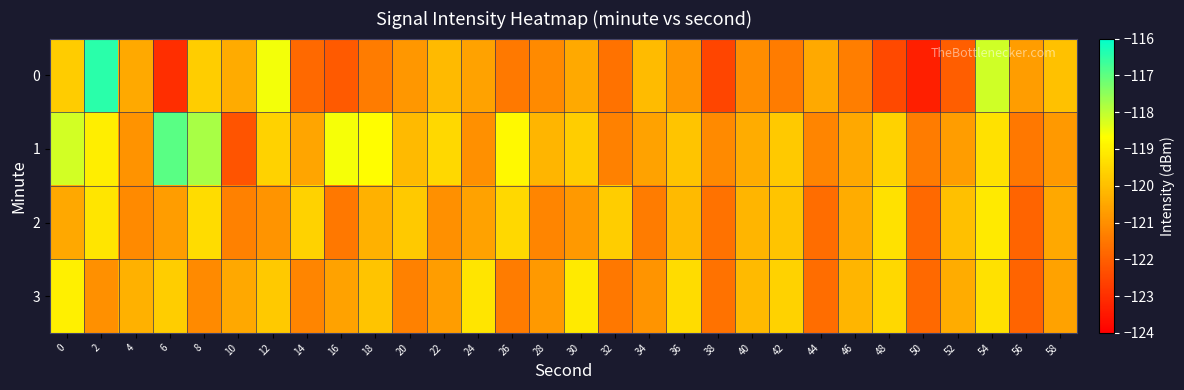

Reading right to left, what are all the values shown in this chart?

0: 58=-119.9	56=-120.7	54=-118.2	52=-122.0	50=-123.3	48=-122.5	46=-121.4	44=-120.4	42=-121.4	40=-121.1	38=-122.5	36=-120.8	34=-120.1	32=-121.6	30=-120.4	28=-121.1	26=-121.4	24=-120.6	22=-120.1	20=-120.8	18=-121.4	16=-122.1	14=-121.8	12=-118.5	10=-120.4	8=-119.7	6=-123.0	4=-120.5	2=-116.5	0=-119.7
1: 58=-120.8	56=-121.5	54=-119.3	52=-120.7	50=-121.4	48=-119.6	46=-120.5	44=-121.2	42=-119.8	40=-120.4	38=-121.1	36=-119.9	34=-120.6	32=-121.3	30=-119.7	28=-120.2	26=-118.8	24=-121.0	22=-119.5	20=-120.1	18=-118.7	16=-118.6	14=-120.5	12=-119.6	10=-122.2	8=-117.8	6=-116.9	4=-120.9	2=-119.0	0=-118.2
2: 58=-120.5	56=-121.9	54=-119.1	52=-120.0	50=-121.8	48=-119.3	46=-120.4	44=-121.7	42=-119.9	40=-120.2	38=-121.6	36=-120.1	34=-121.4	32=-119.7	30=-120.8	28=-121.2	26=-119.5	24=-120.6	22=-121.0	20=-119.8	18=-120.3	16=-121.5	14=-119.6	12=-120.9	10=-121.3	8=-119.4	6=-120.7	4=-121.1	2=-119.2	0=-120.5
3: 58=-120.6	56=-121.9	54=-119.3	52=-120.4	50=-121.8	48=-119.5	46=-120.2	44=-121.7	42=-119.6	40=-120.1	38=-121.6	36=-119.4	34=-120.9	32=-121.5	30=-119.1	28=-120.8	26=-121.4	24=-119.2	22=-120.7	20=-121.3	18=-119.9	16=-120.6	14=-121.2	12=-119.8	10=-120.5	8=-121.1	6=-119.7	4=-120.3	2=-121.0	0=-119.0